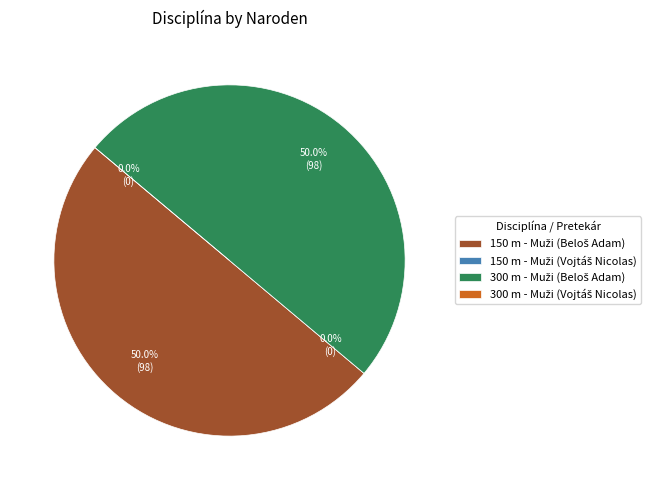

Between 150 m - Muži (Vojtáš Nicolas) and 300 m - Muži (Beloš Adam), which is larger?

300 m - Muži (Beloš Adam)